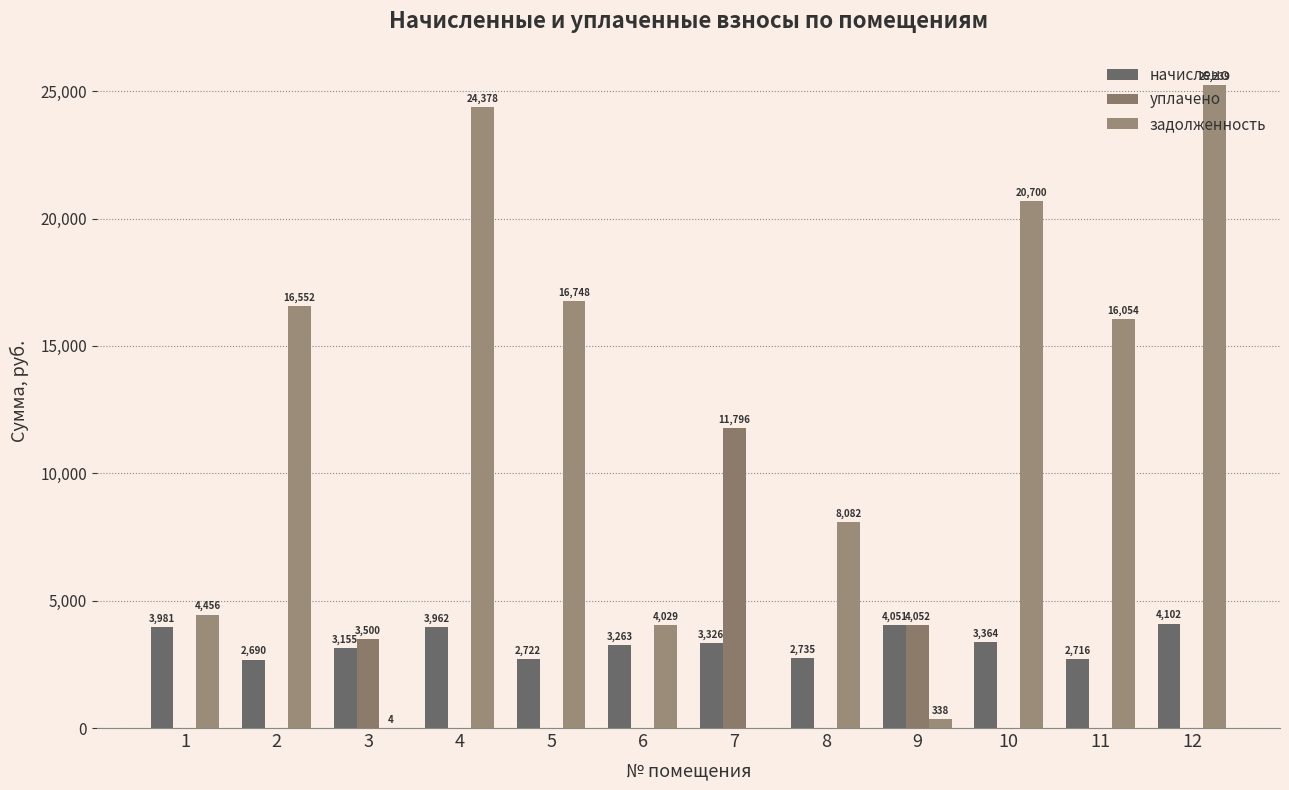

Does the chart contain stacked bars?

No